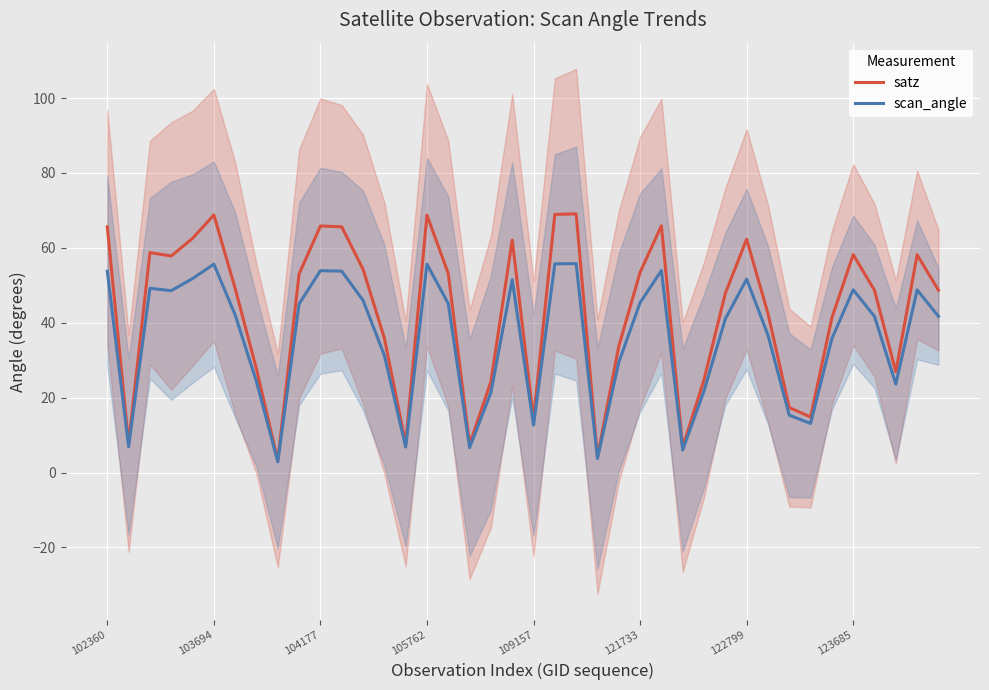

How many lines are shown in the chart?

2